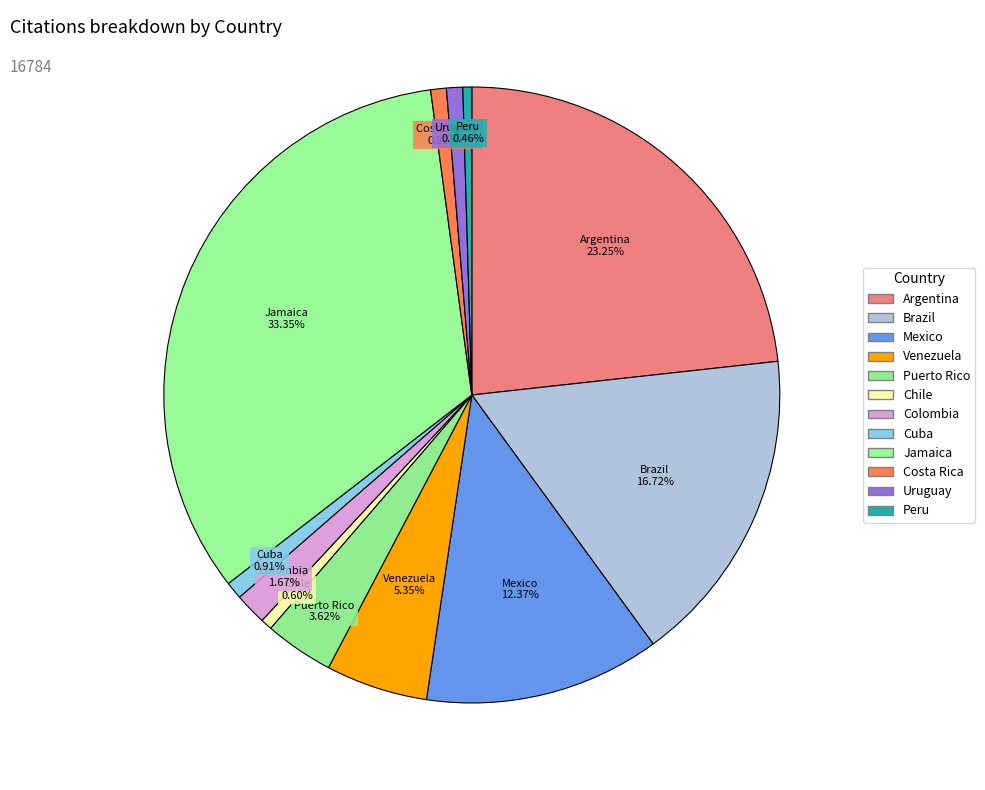

True or false: Chile accounts for 1% of the total.

True